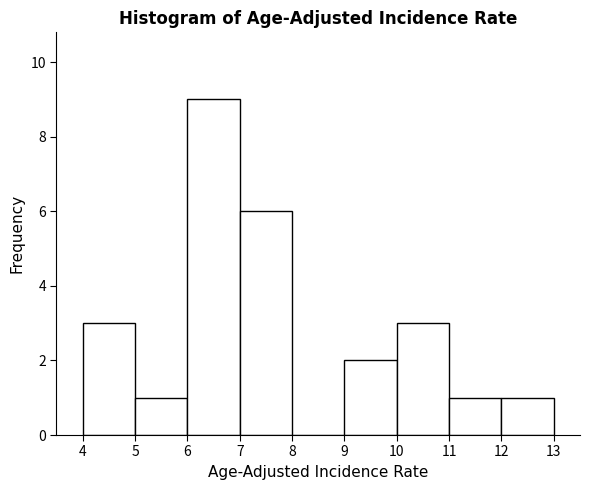

Reading left to right, list every bar in this chart as the range it spans on the x-axis followed by its height. The values are not printed on the chart, so give them approximately, as read against the axis.

4 to 5: 3
5 to 6: 1
6 to 7: 9
7 to 8: 6
8 to 9: 0
9 to 10: 2
10 to 11: 3
11 to 12: 1
12 to 13: 1